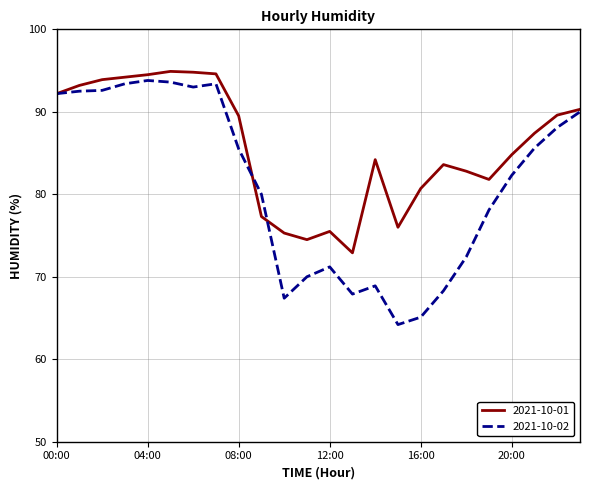

List the series in order of their overall mean, highest first.

2021-10-01, 2021-10-02